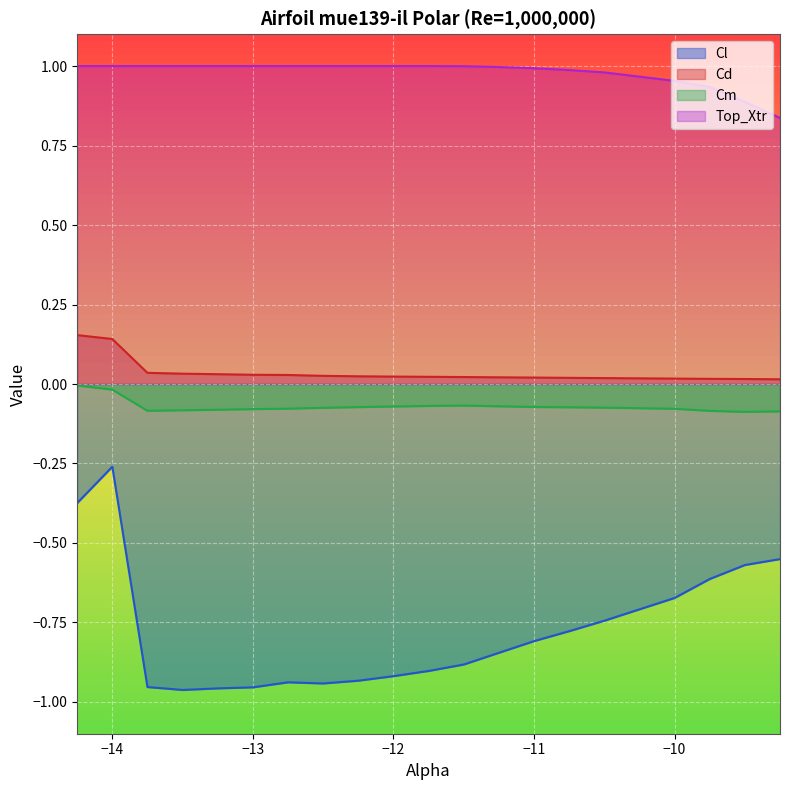

Which label corresponds to the largest value in the chart?

-14.25